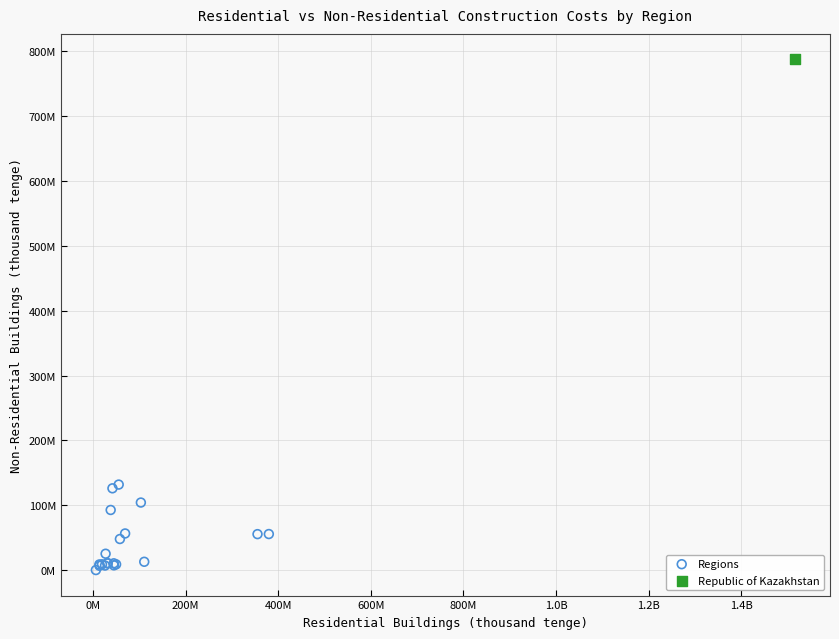

What are all the series names shown in the legend?

Regions, Republic of Kazakhstan